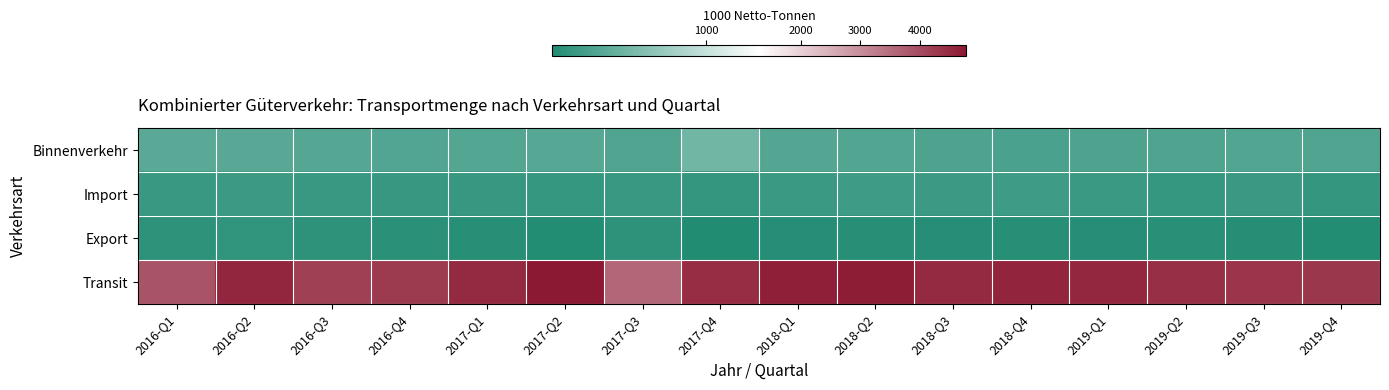

Which series has the largest total across all categories?

Transit